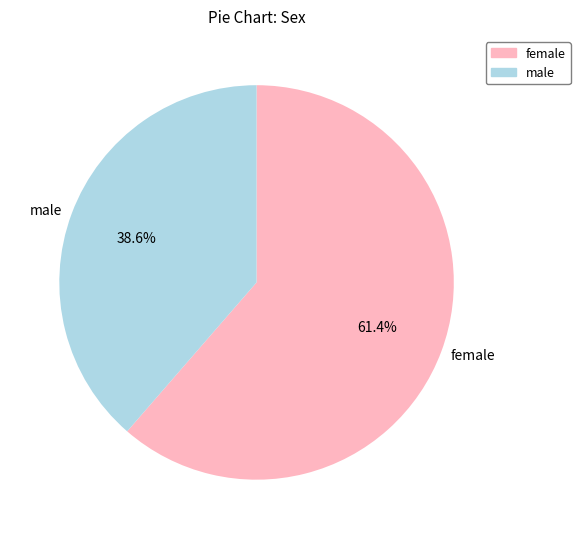

Do female and male together represent more than half of the pie?

Yes